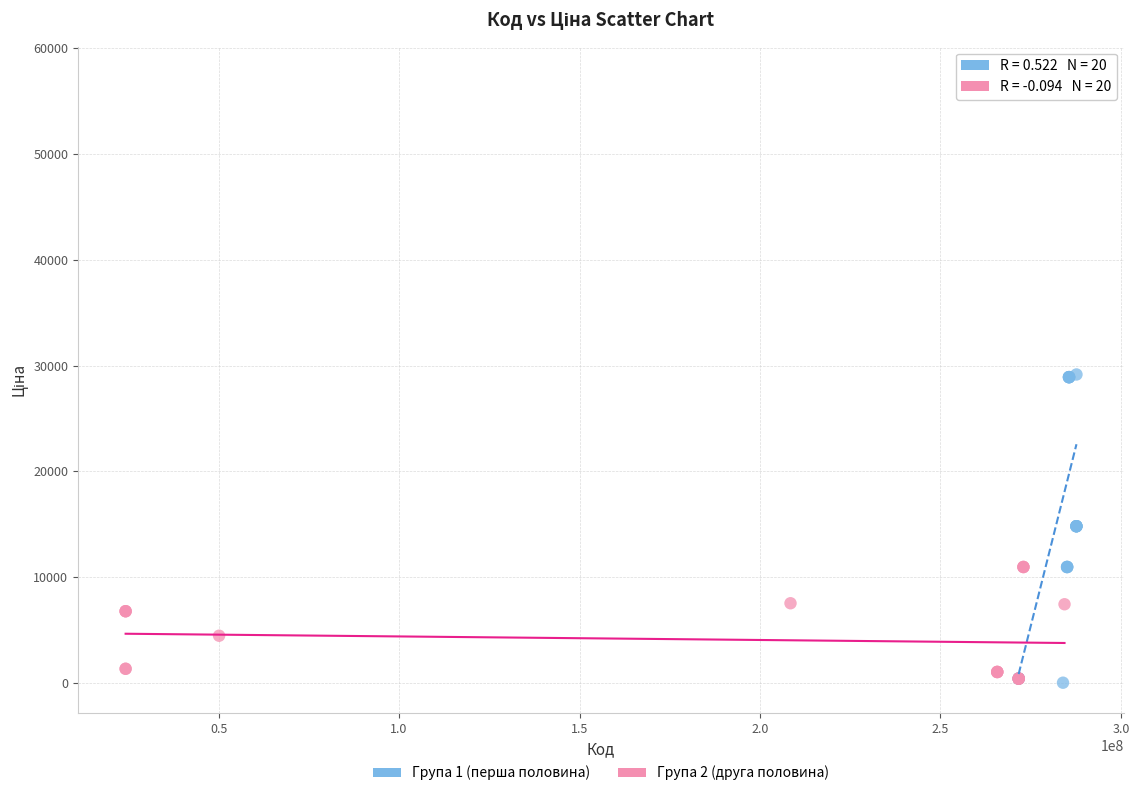

Which series has the largest Y range (max minus min)?

Група 1 (перша половина)